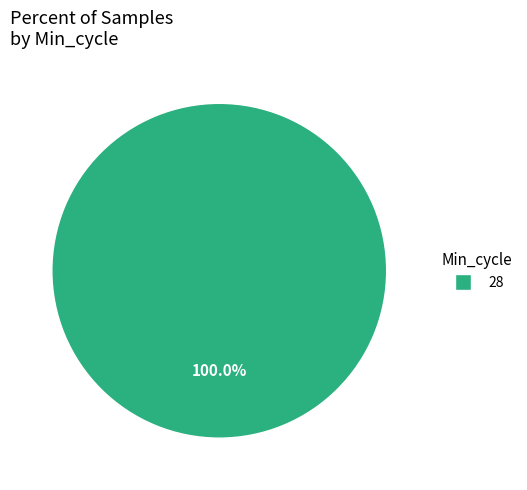

Rank the categories by value from lowest to highest.

28